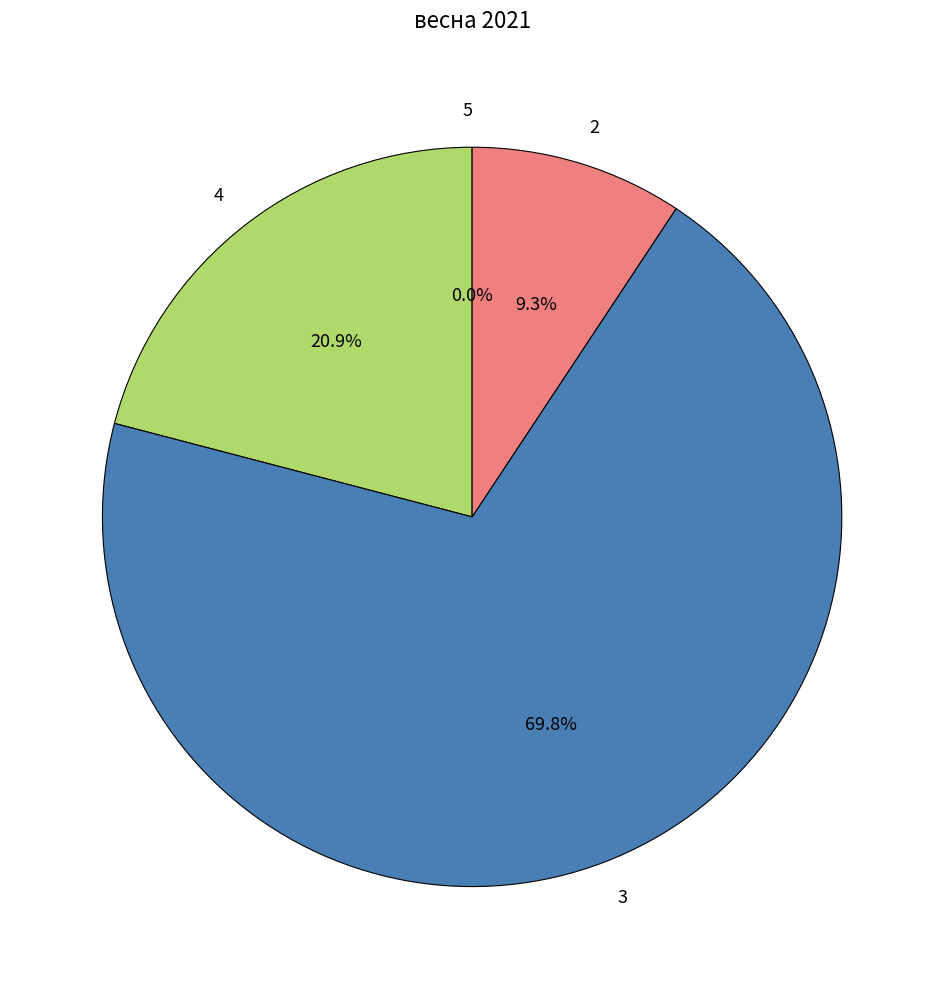

Which category has the biggest portion of the pie?

3